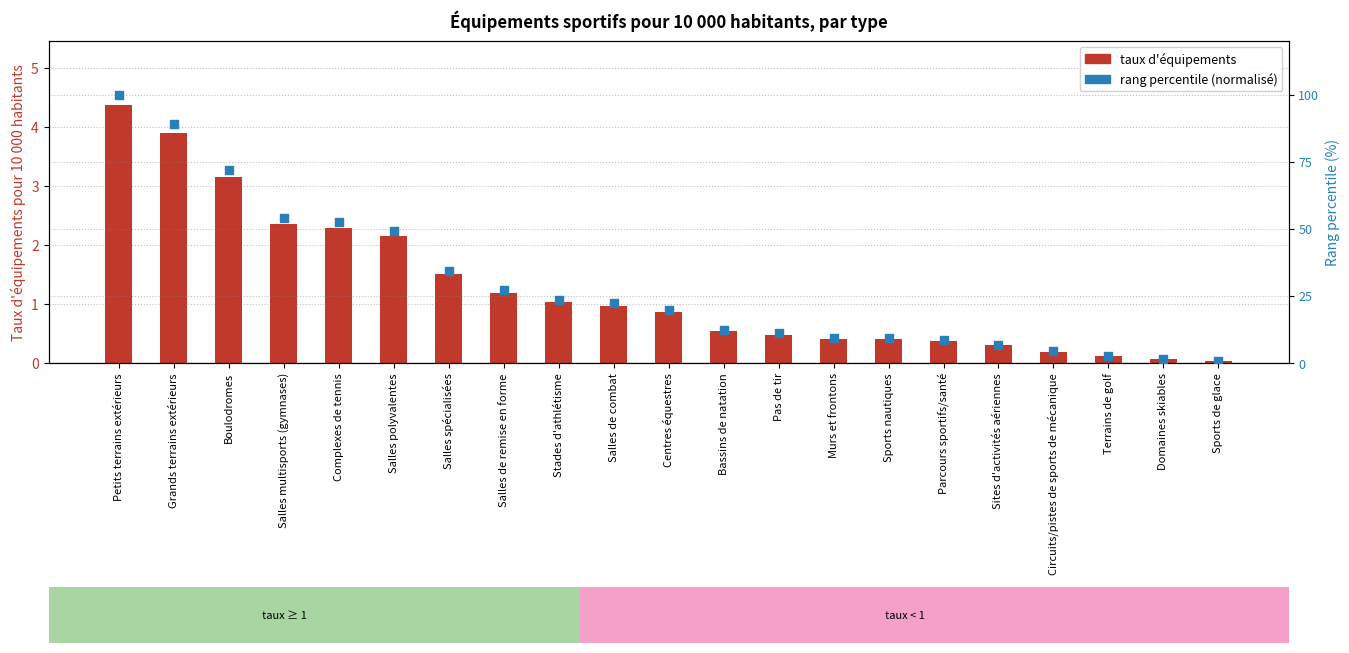

Is the value of taux d'équipements pour 10 000 hab at Parcours sportifs/santé greater than the value of rang percentile (normalisé) at Sites d'activités aériennes?

No